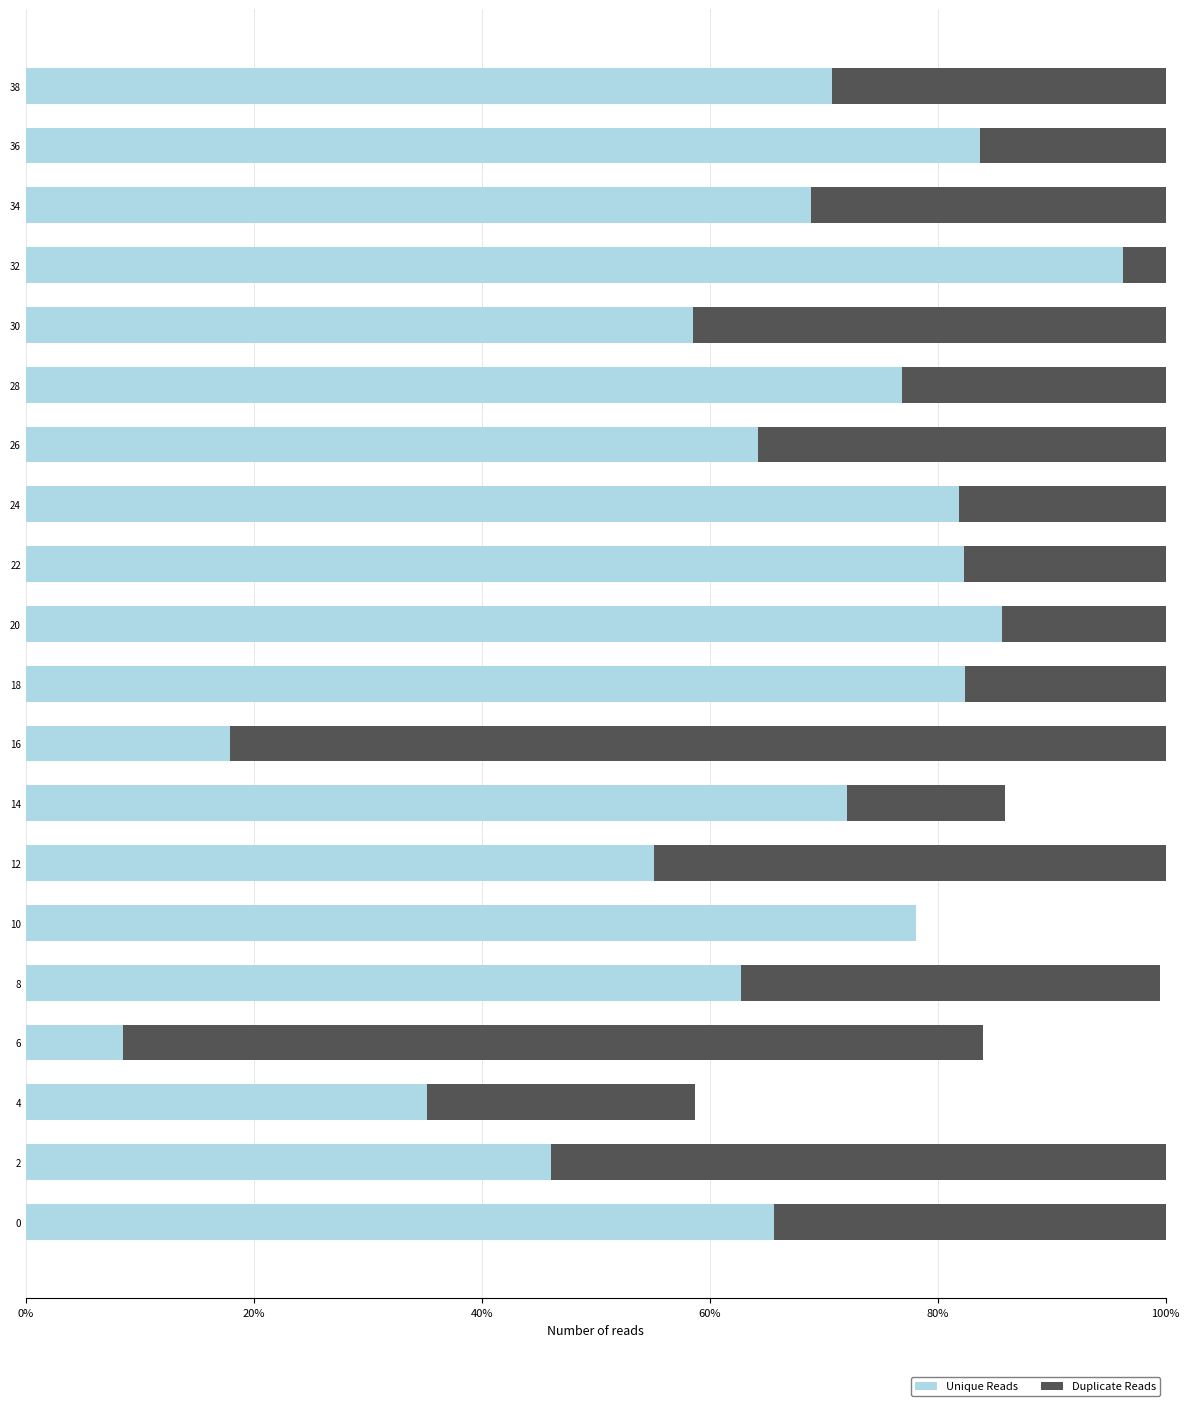

Which series has the largest range (max minus min)?

Duplicate Reads